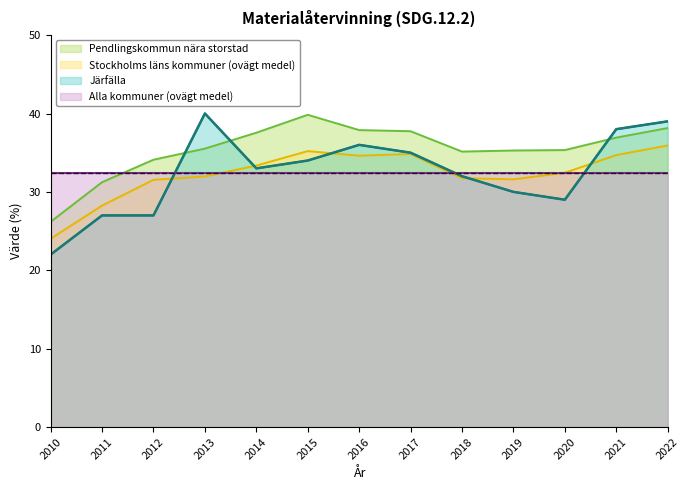

True or false: Stockholms läns kommuner (ovägt medel) and Järfälla intersect in this chart.

True